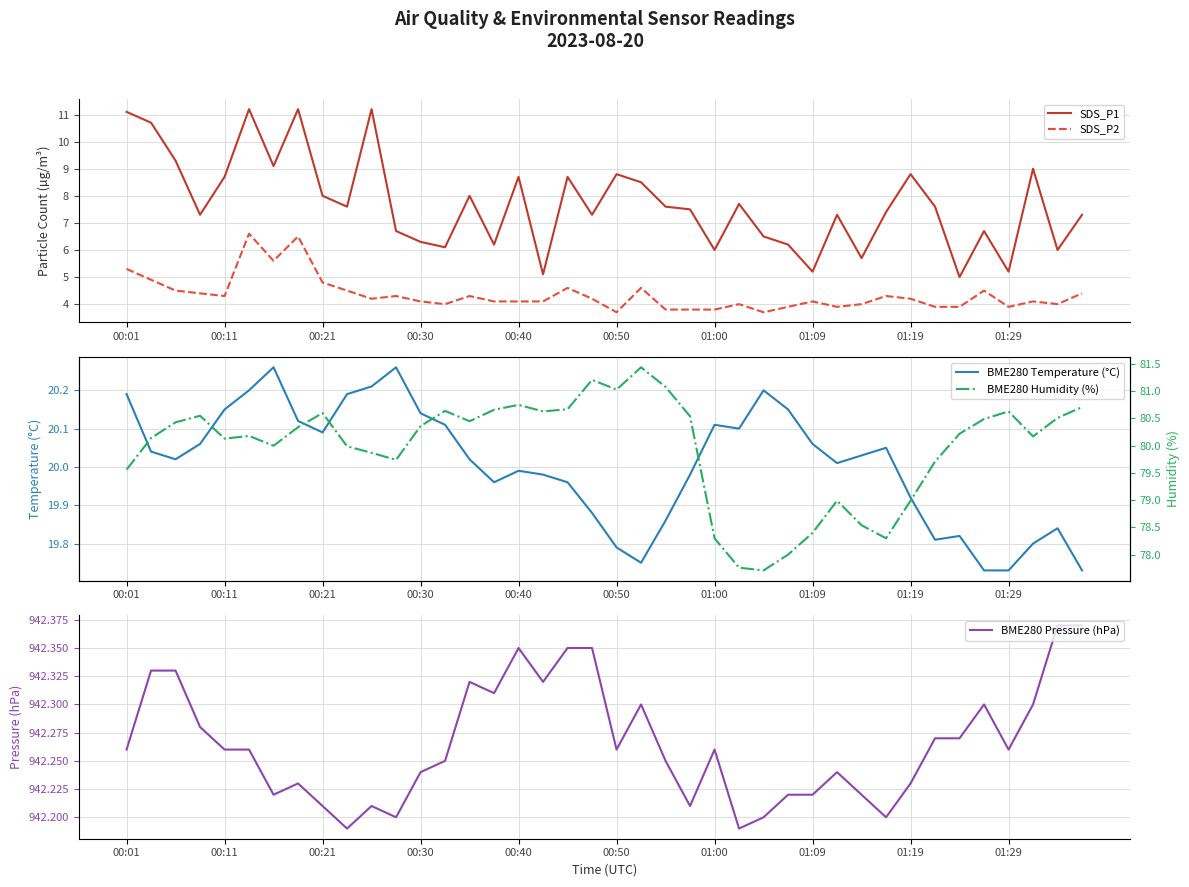

True or false: SDS_P1 and SDS_P2 intersect in this chart.

False